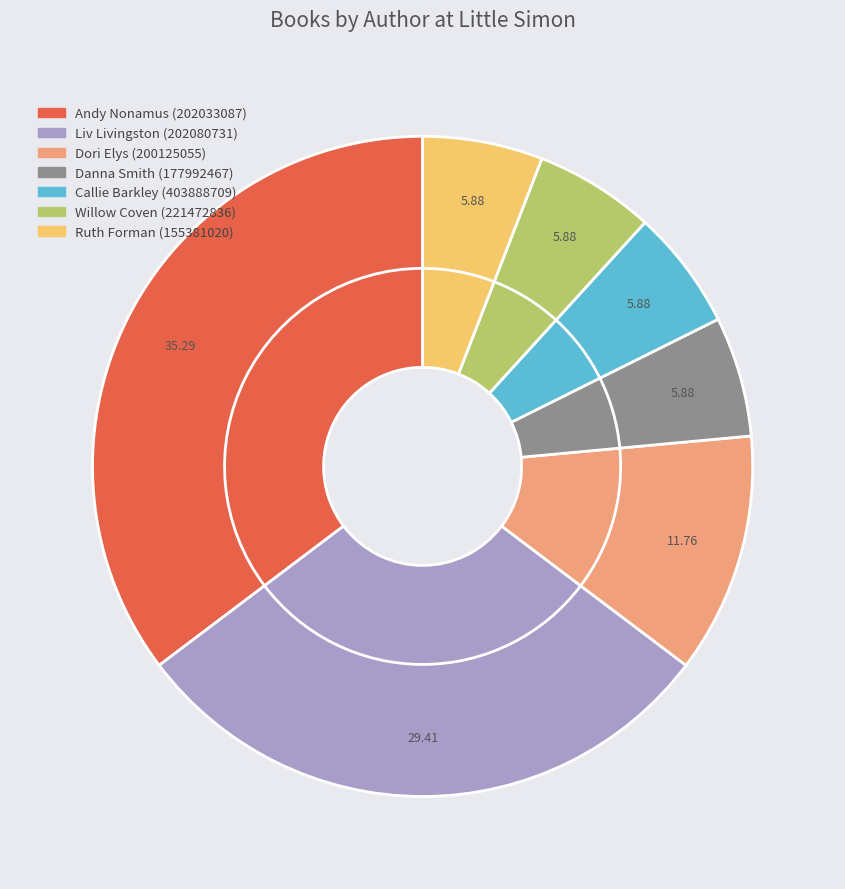

What is the total percentage of Willow Coven (221472836) and Callie Barkley (403888709)?

11.8%